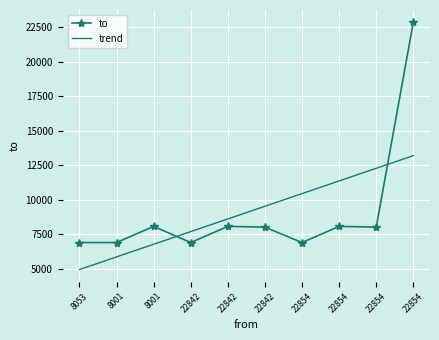

Reading left to right, list all the values displayed in this chart.

to: 8053=6884.0	8001=6884.0	8001=8053.0	22842=6884.0	22842=8053.0	22842=8001.0	22854=6884.0	22854=8053.0	22854=8001.0	22854=22842.0
trend: 8053=4925.1	8001=5842.6	8001=6760.1	22842=7677.6	22842=8595.1	22842=9512.7	22854=10430.2	22854=11347.7	22854=12265.2	22854=13182.7